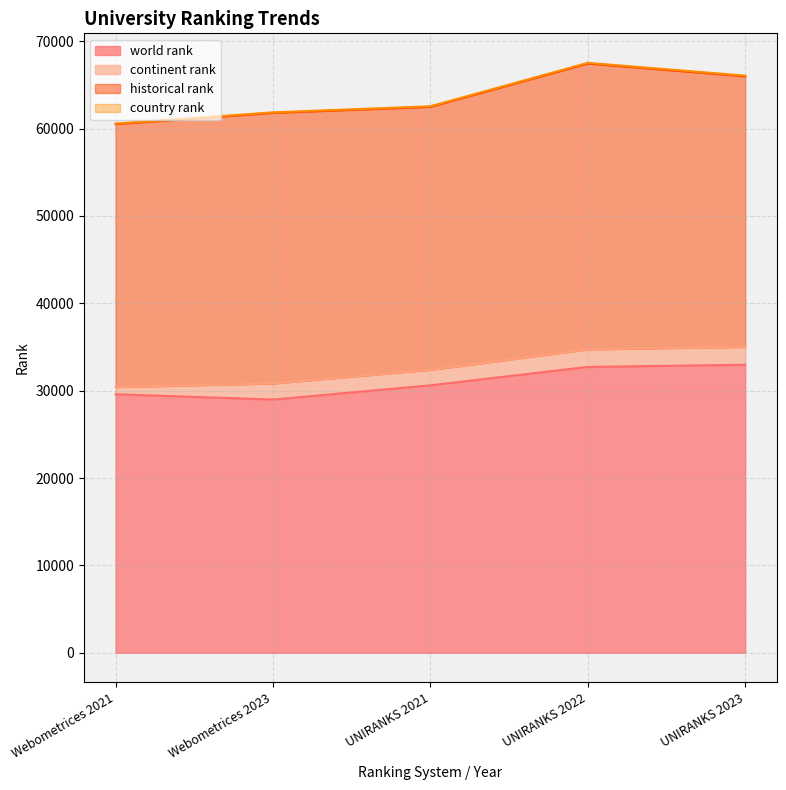

True or false: world rank has a value of 32719 at UNIRANKS 2022.

True